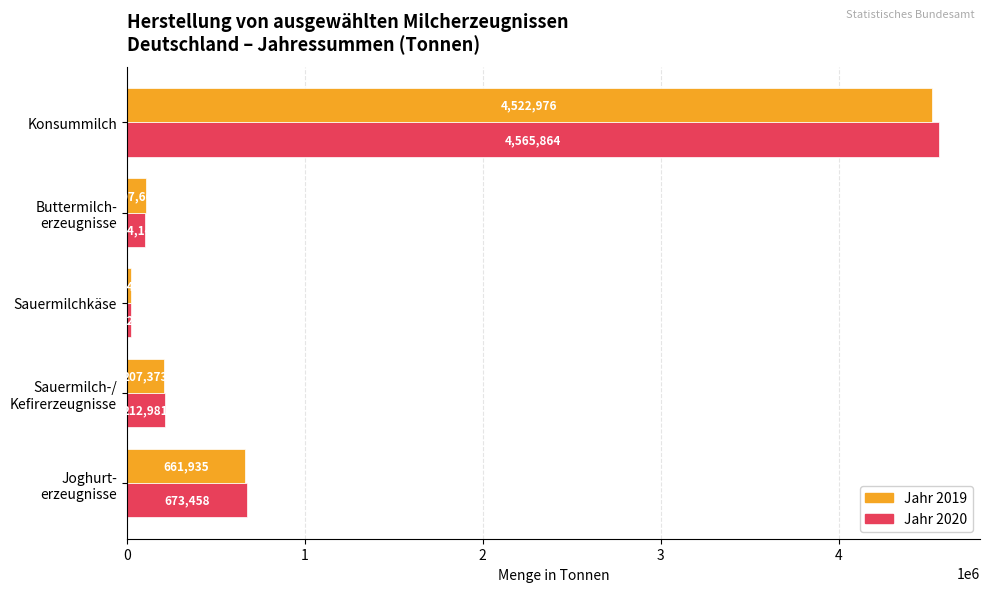

List the series in order of their overall mean, lowest first.

Jahr 2019, Jahr 2020